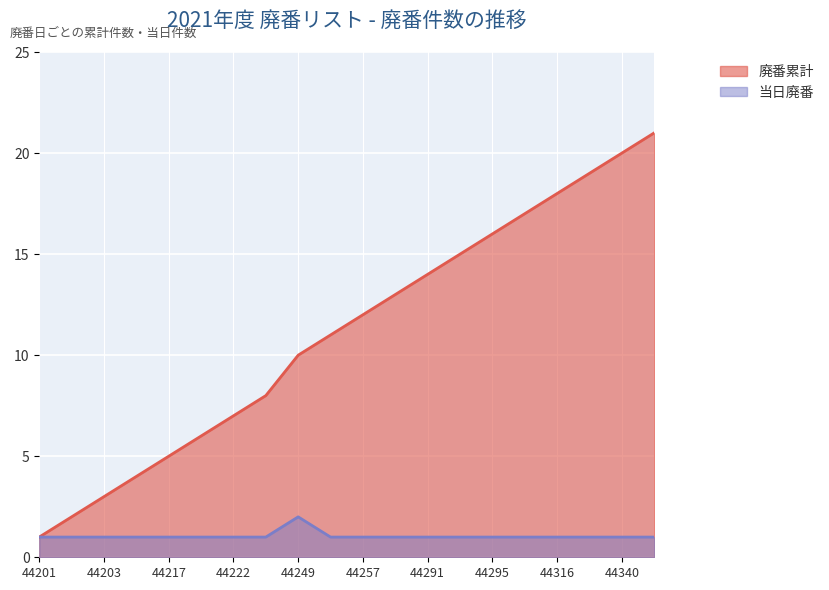

What is the sum of all 廃番累計 values?

222